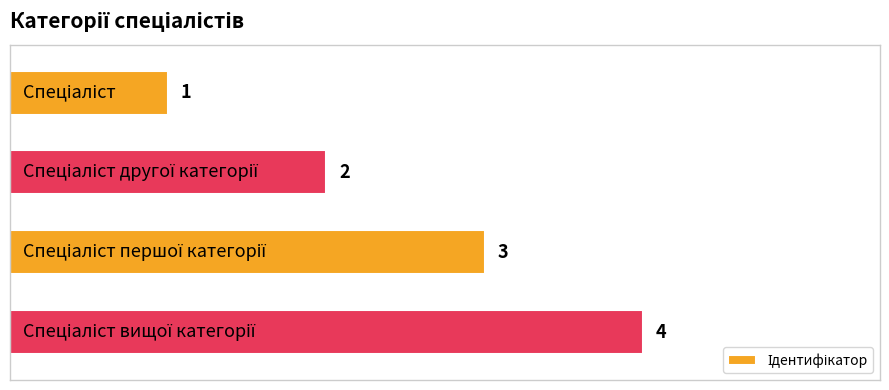

What is the maximum value shown in the chart?

4